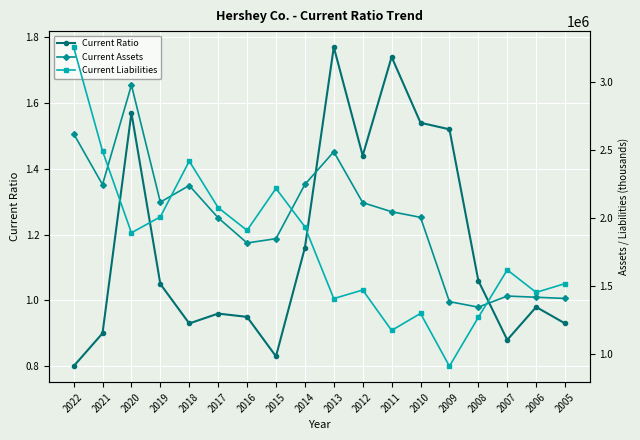

True or false: Current Ratio has a value of 0.9 at 2018.

True